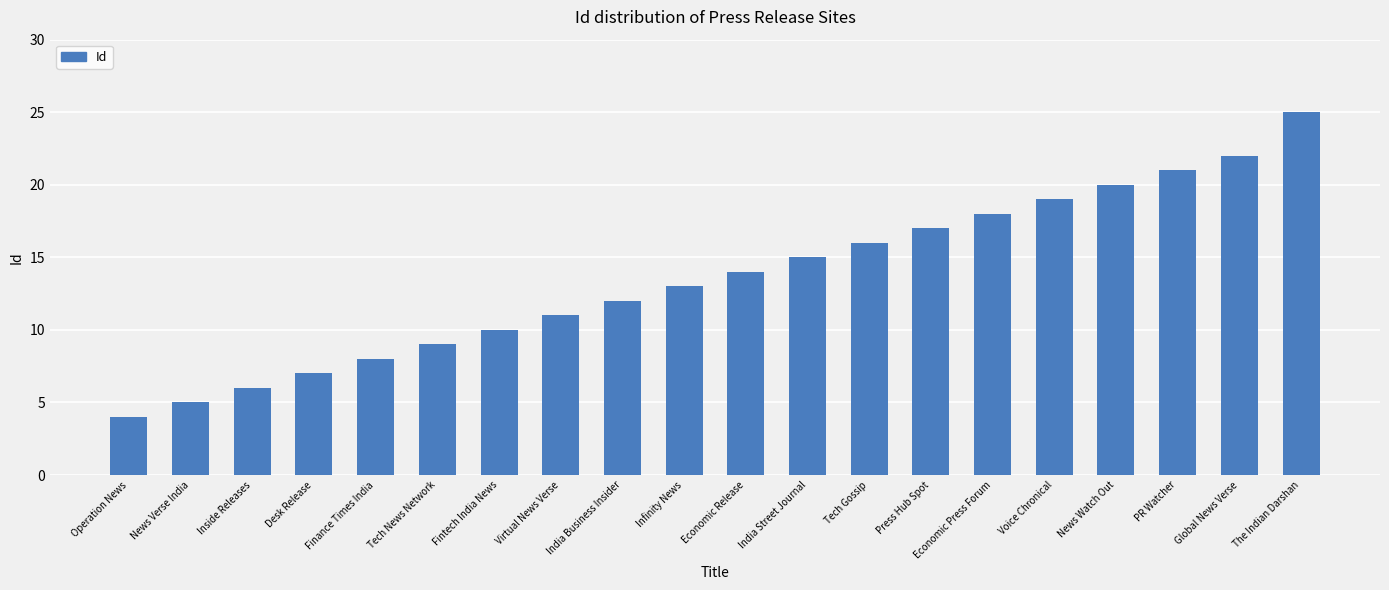

What is the average value?

14